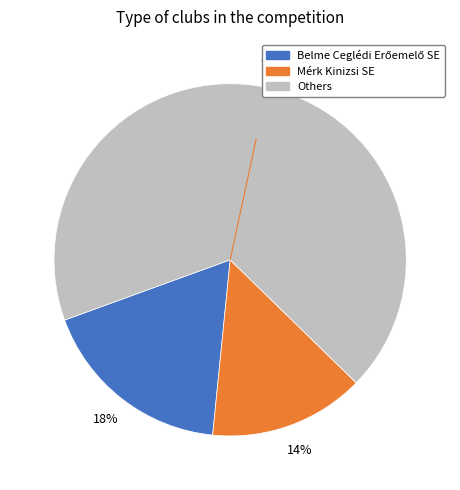

Is there a majority slice in this chart?

Yes